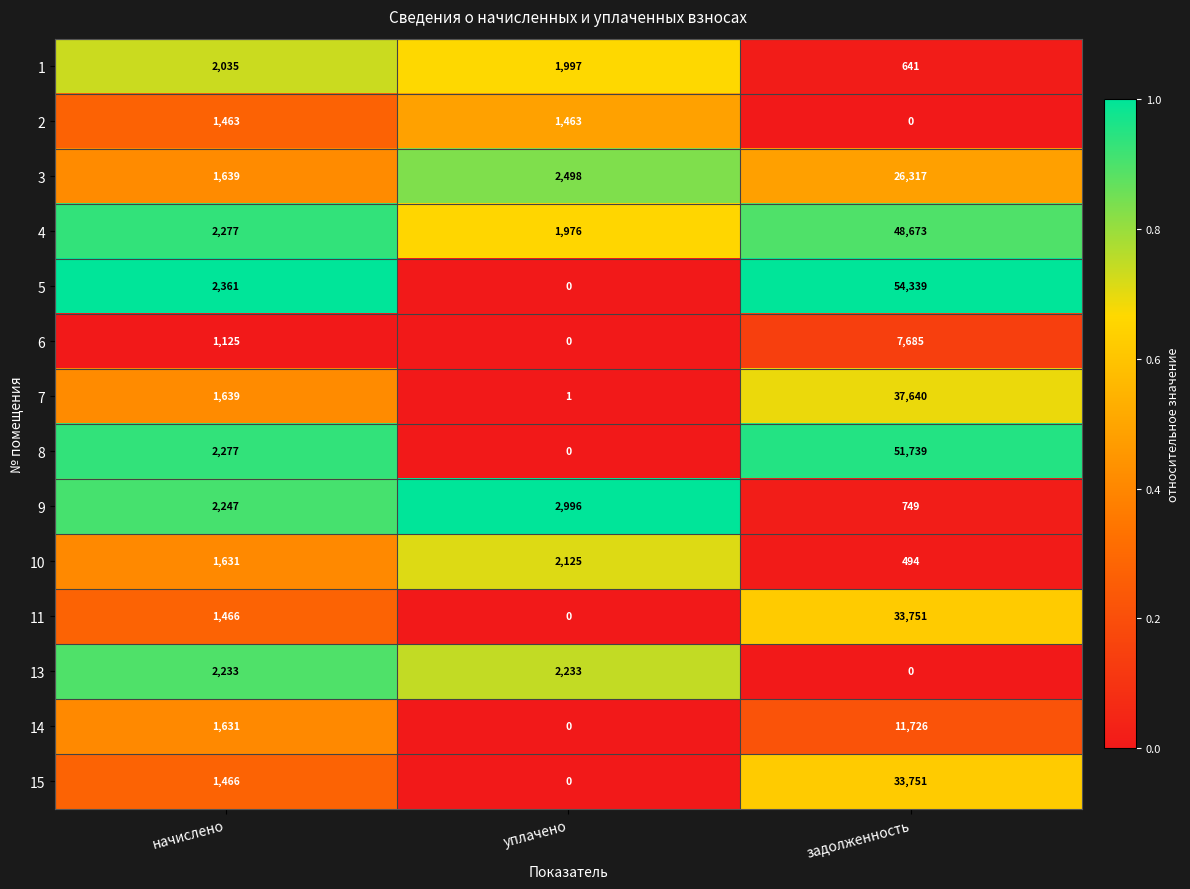

How many series are shown in this chart?

14